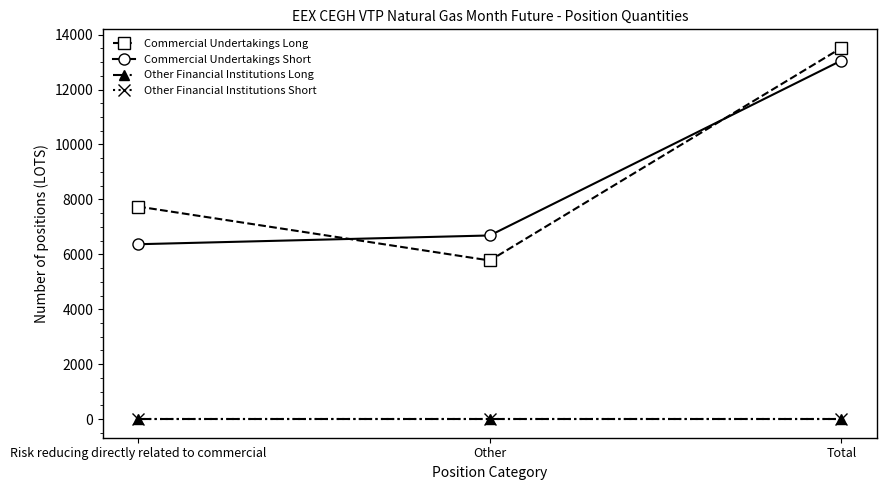

At how many categories does at least one series exceed 5389?

3